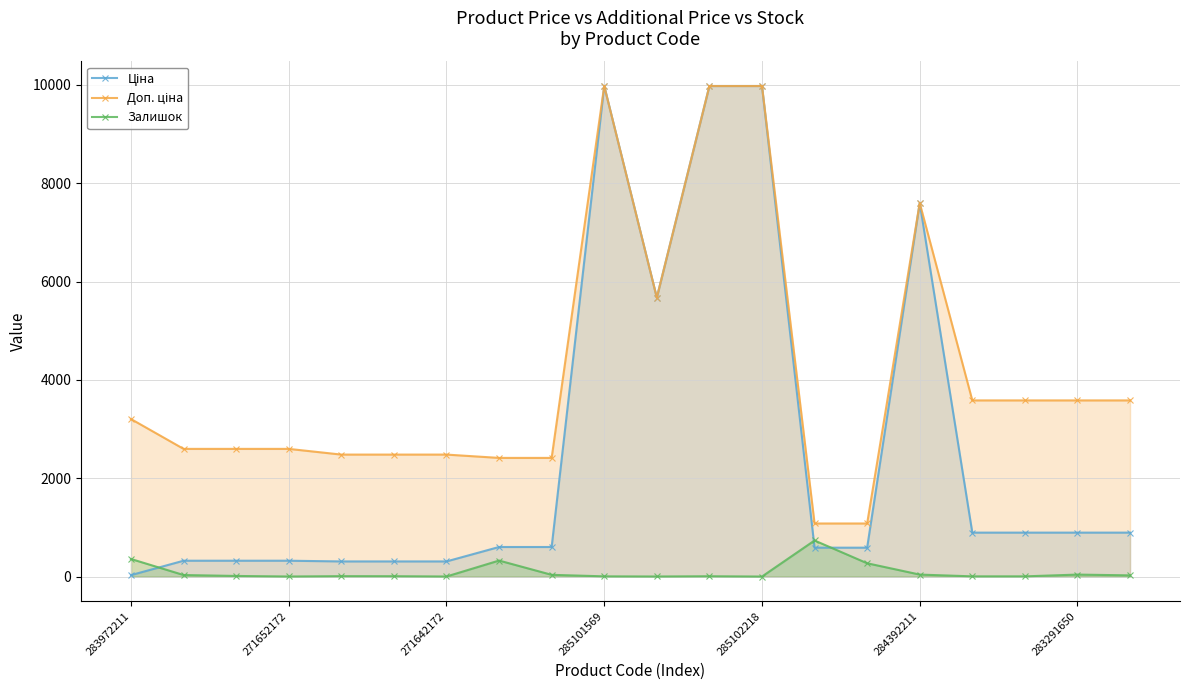

At which label is Ціна closest to 5003?

10